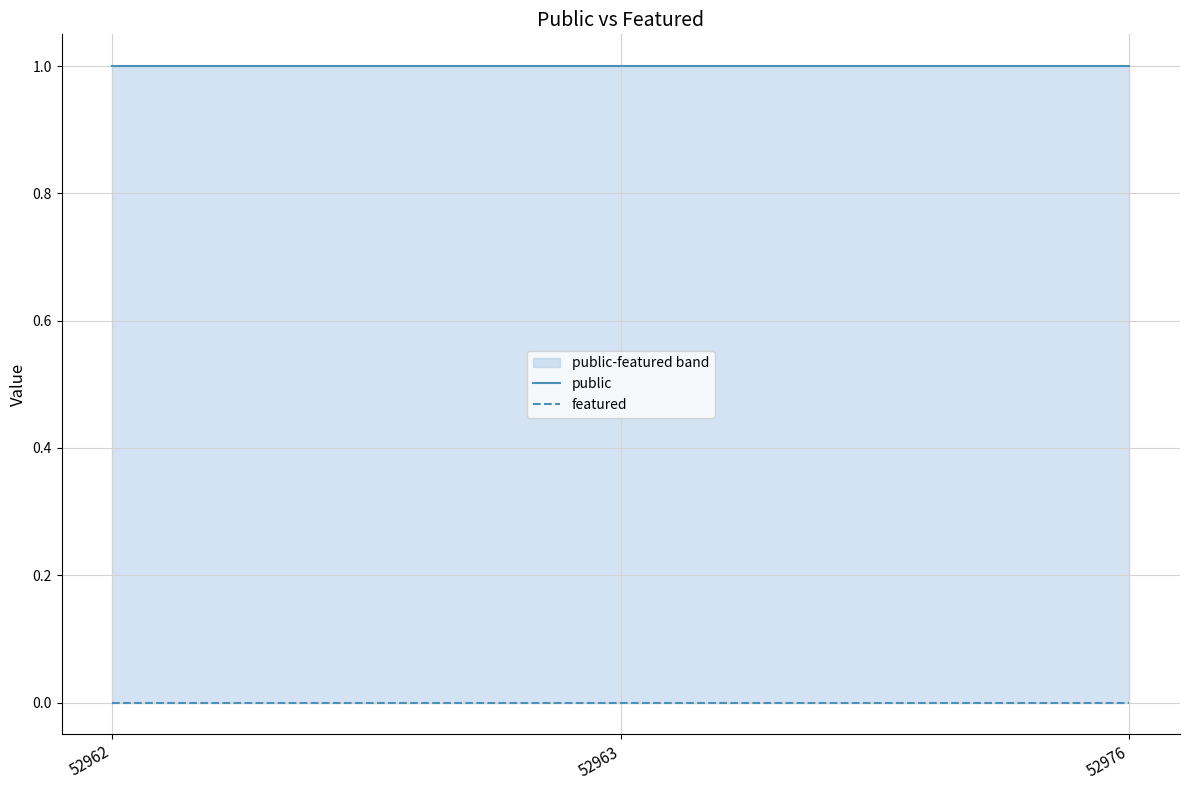

Is it true that featured equals 0 at 52963?

True